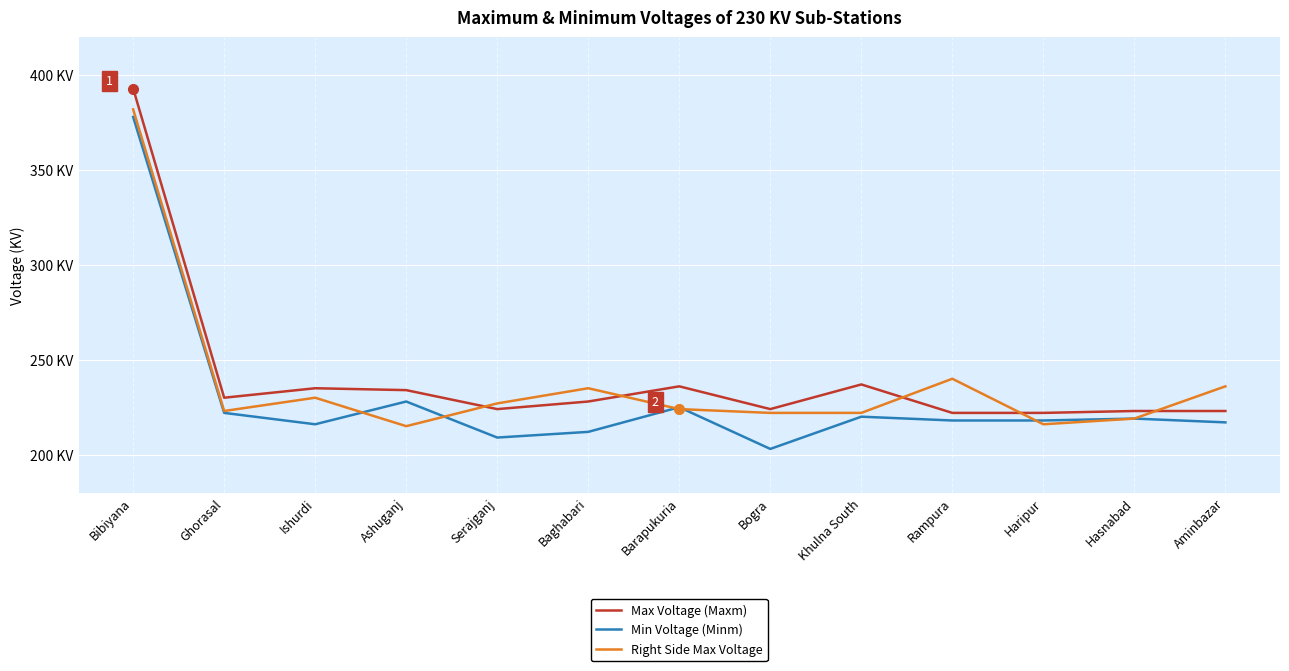

What is the sum of the Right Side Max Voltage values at Khulna South and Baghabari?

457